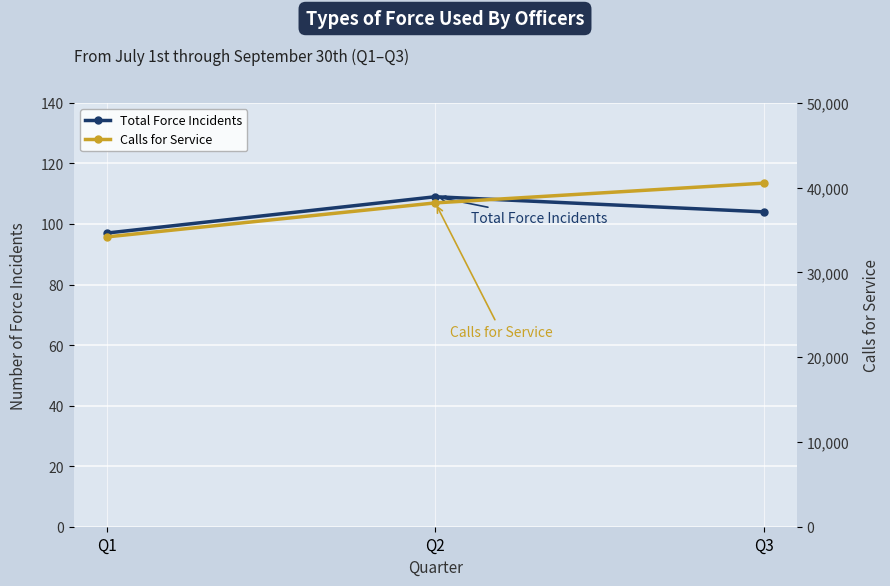

At Q3, list the series in order from largest to smallest.

Calls for Service, Total Force Incidents